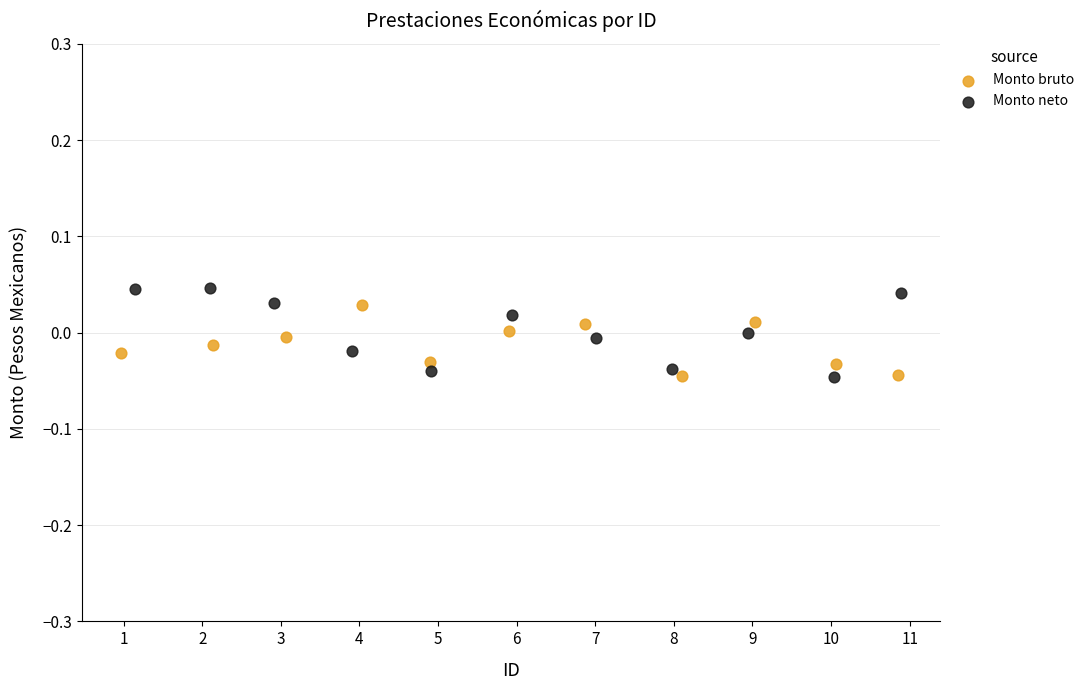

Which series has the largest Y range (max minus min)?

Monto neto